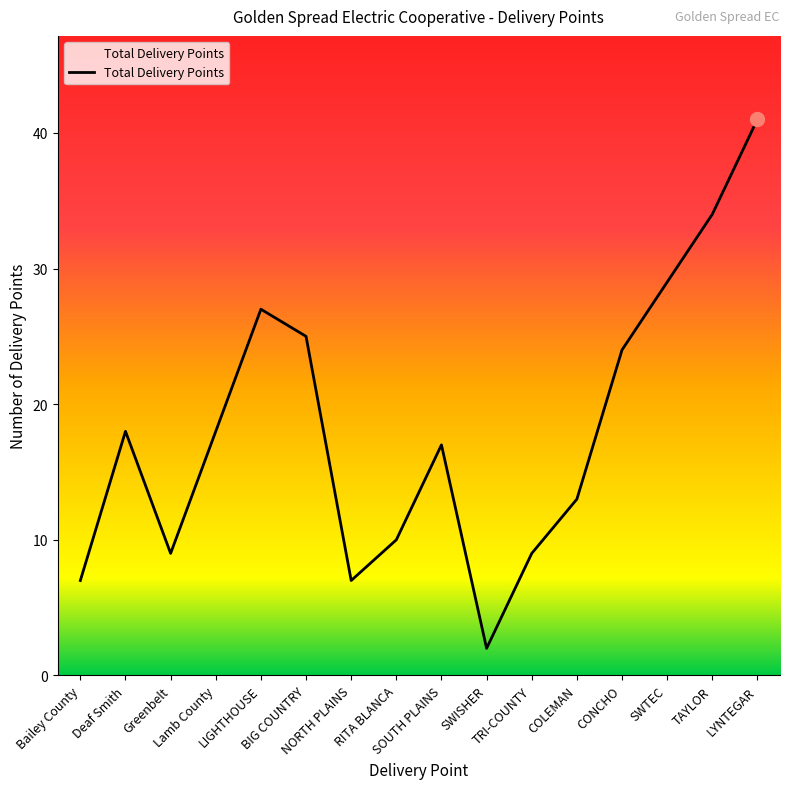

At which category does the data reach its first local valley?

Greenbelt